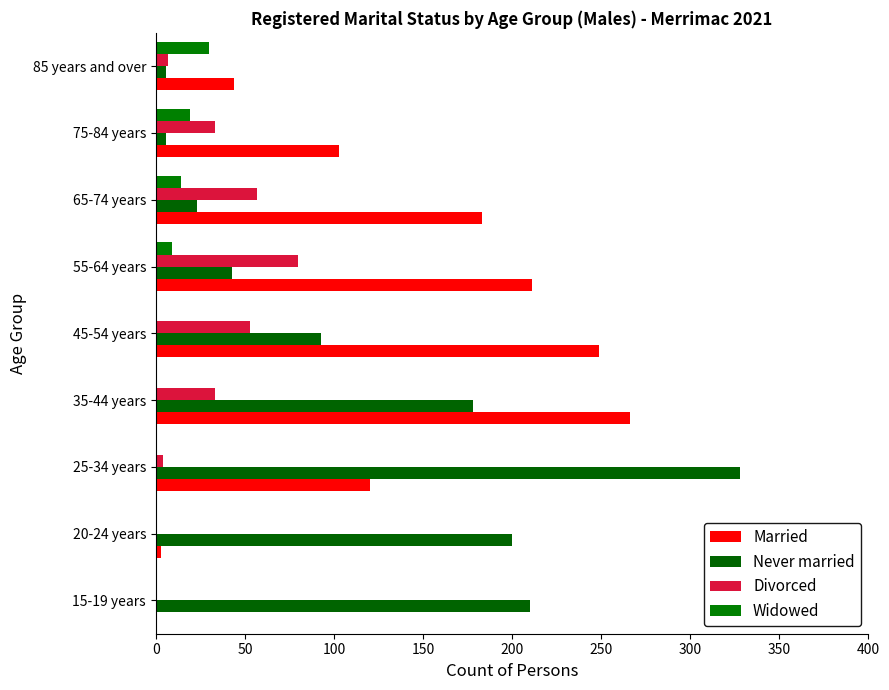

What is the sum of all Never married values?

1087